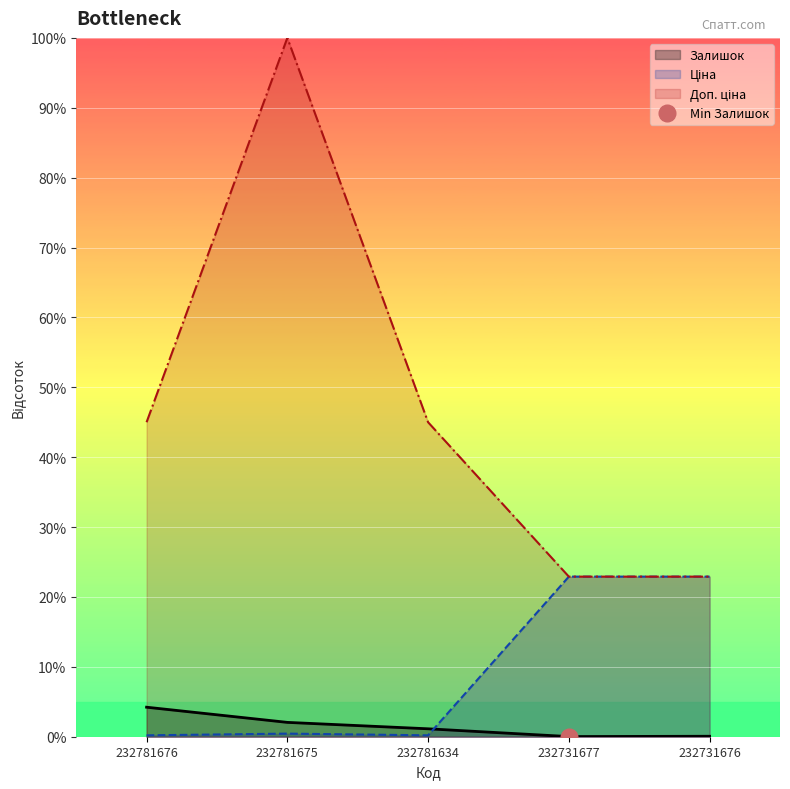

What is the average value of the Ціна series?

9.3